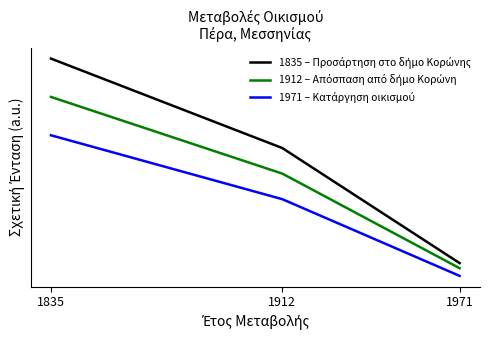

The 1835 – Προσάρτηση στο δήμο Κορώνης series shows 0.9 at 1835. True or false?

True